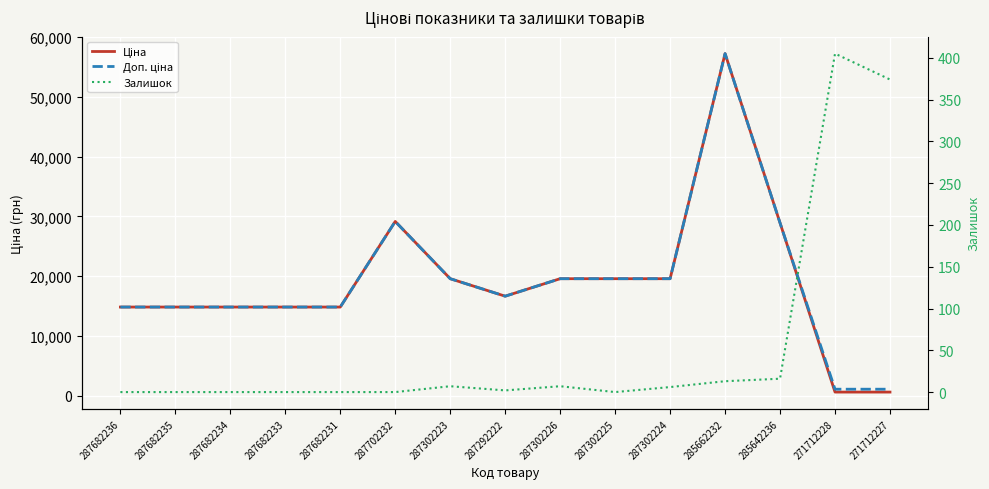

What is the sum of the Залишок values at 285642236 and 287302224?

22.0